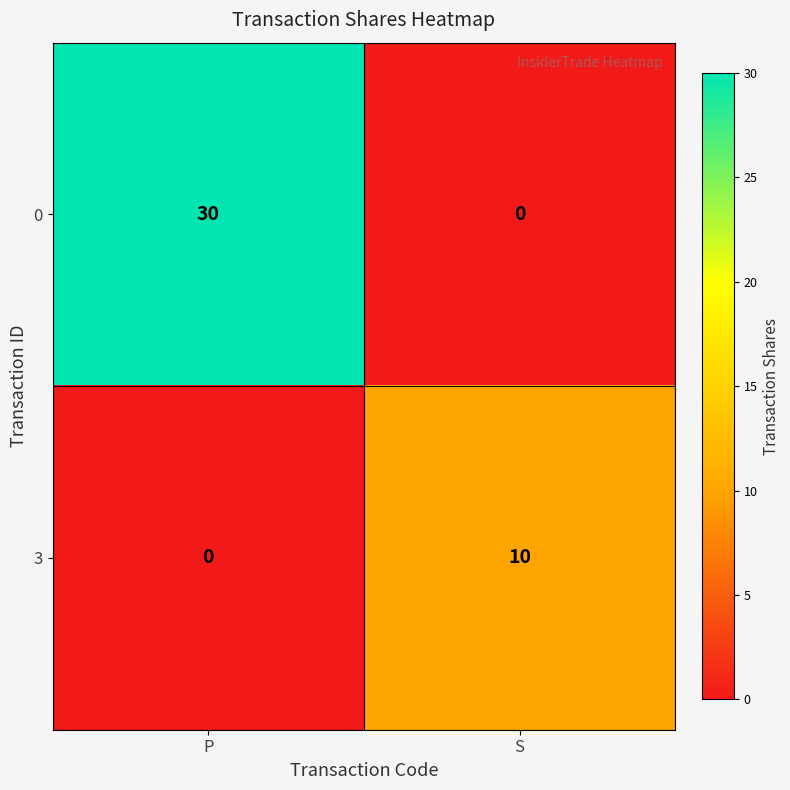

How many values in the 3 series are below 10?

1